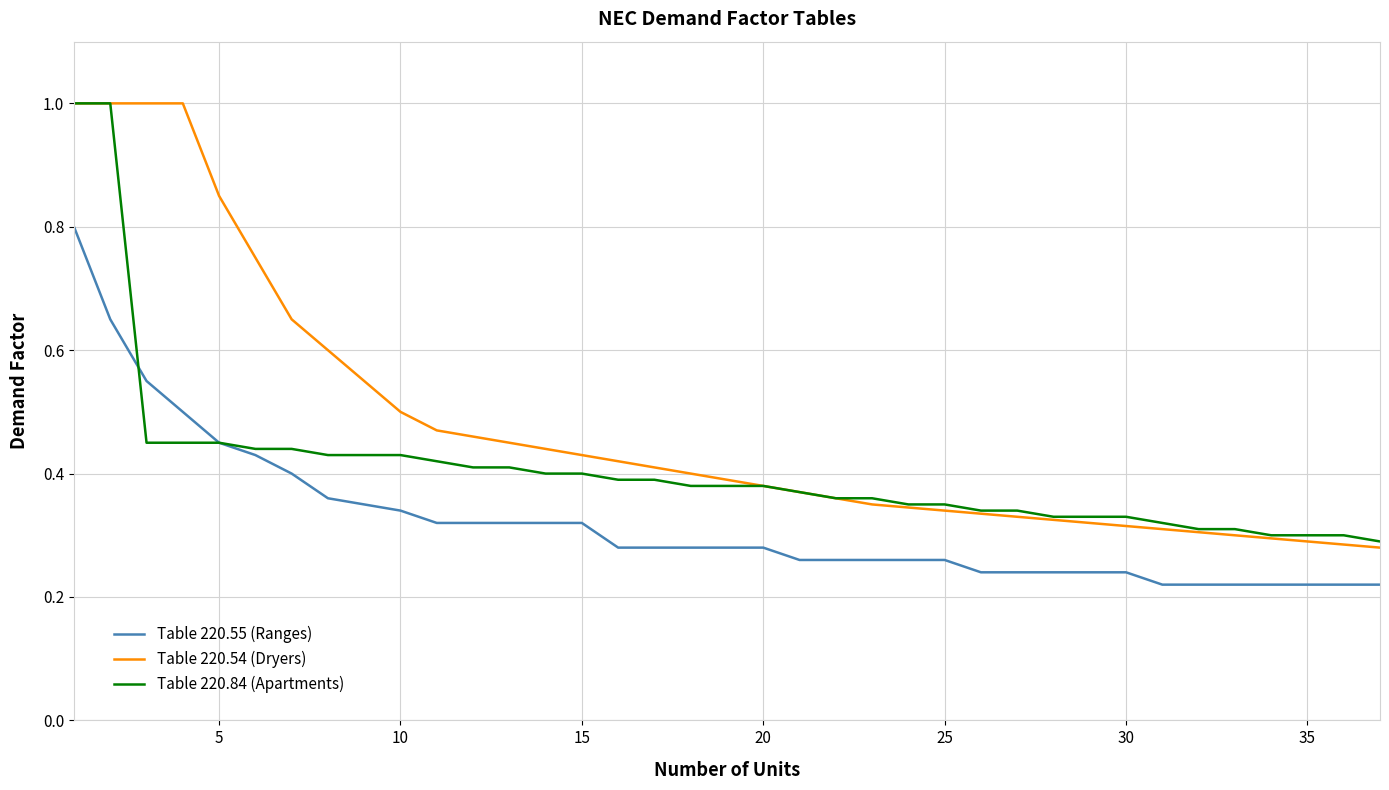

Which series has the widest spread of values?

Table 220.54 (Dryers)